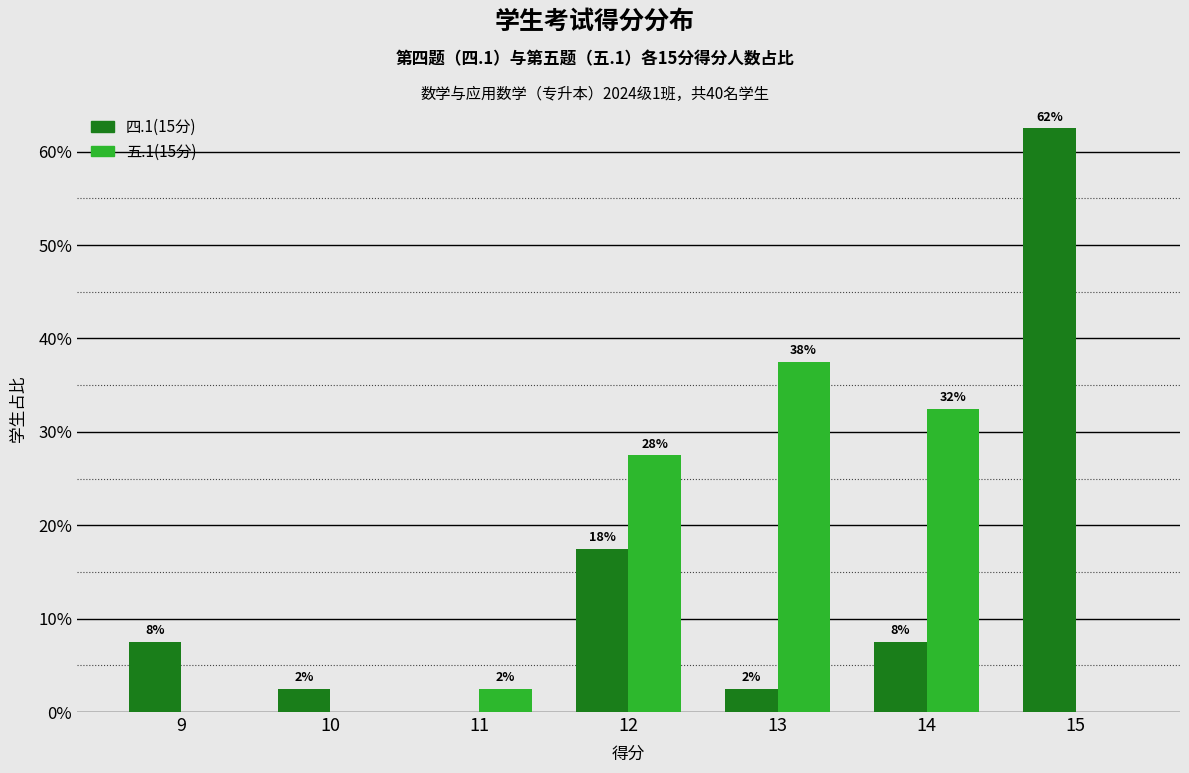

Where is 五.1(15分) nearest to the value 18?

12